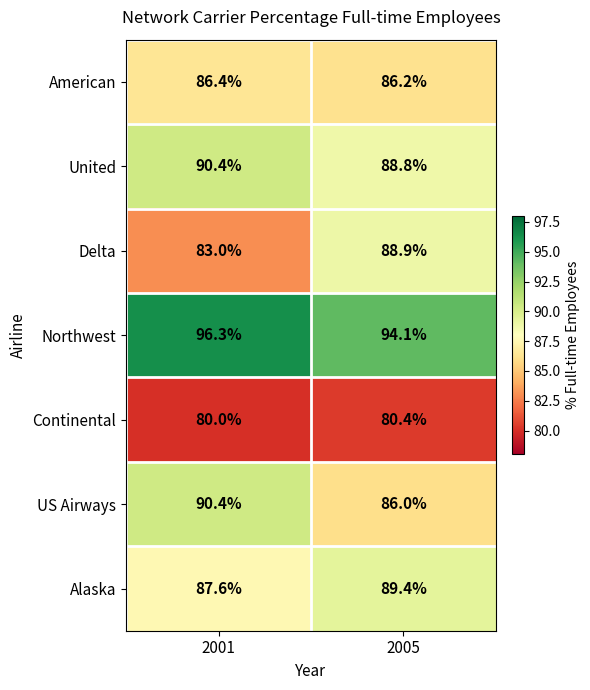

Reading left to right, what are all the values shown in this chart?

American: 86.4	86.2
United: 90.4	88.8
Delta: 83.0	88.9
Northwest: 96.3	94.1
Continental: 80.0	80.4
US Airways: 90.4	86.0
Alaska: 87.6	89.4